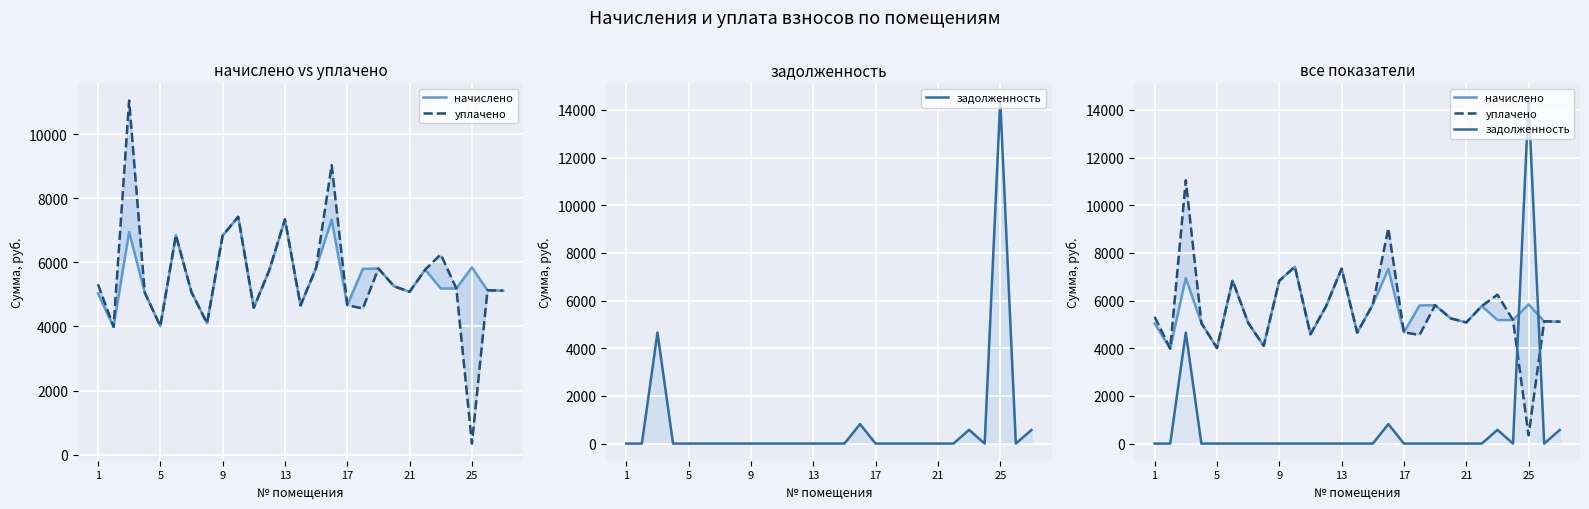

Which series has the largest total across all categories?

уплачено